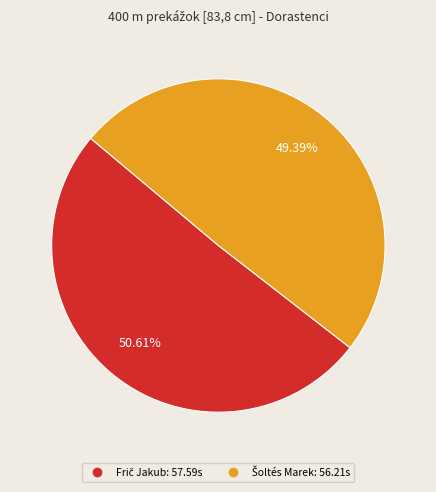

How many slices are in this pie chart?

2